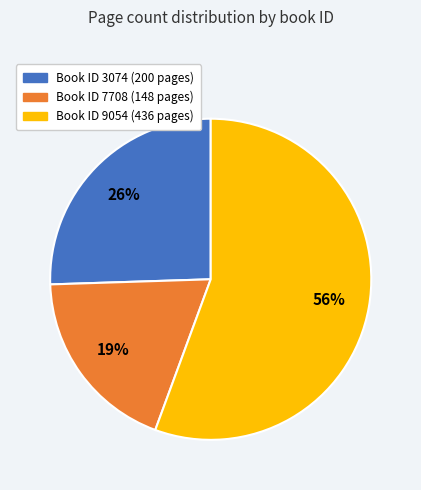

To the nearest percent, what is the difference between the largest and smallest slice percentages?

37%